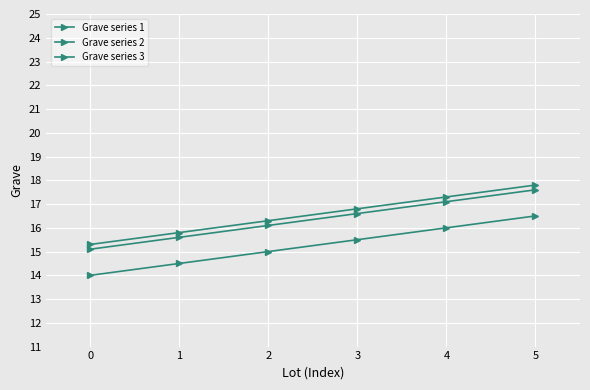

What is the value of the Grave series 2 point at the 5th from the left?

17.3